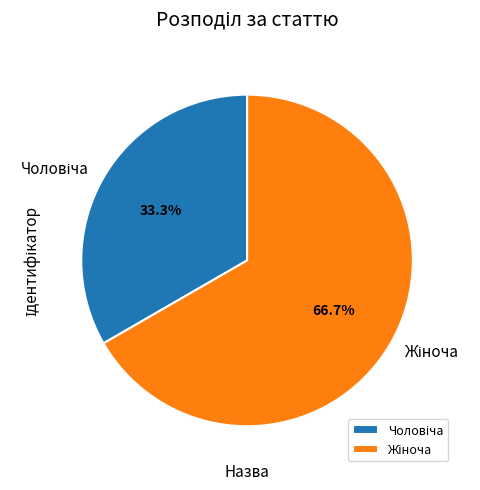

Is there a majority slice in this chart?

Yes